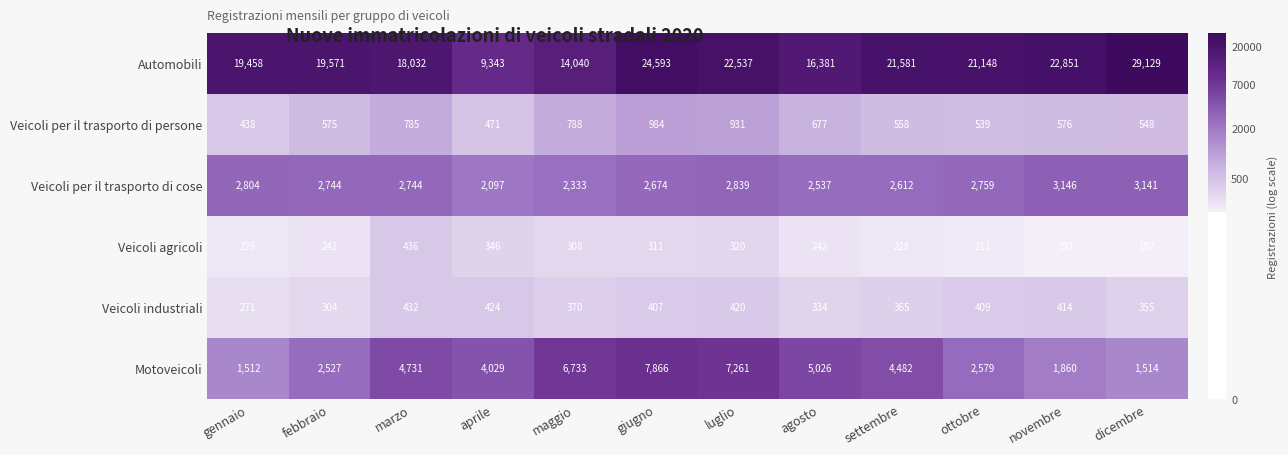

What is the highest value of the Veicoli per il trasporto di cose series?

3146